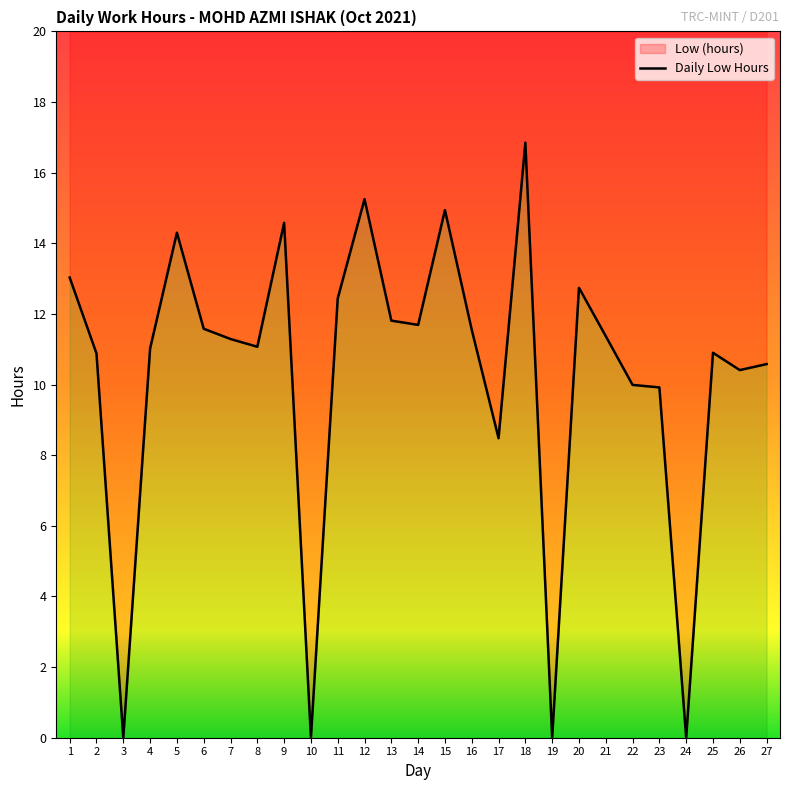

How many data points does each series have?

27